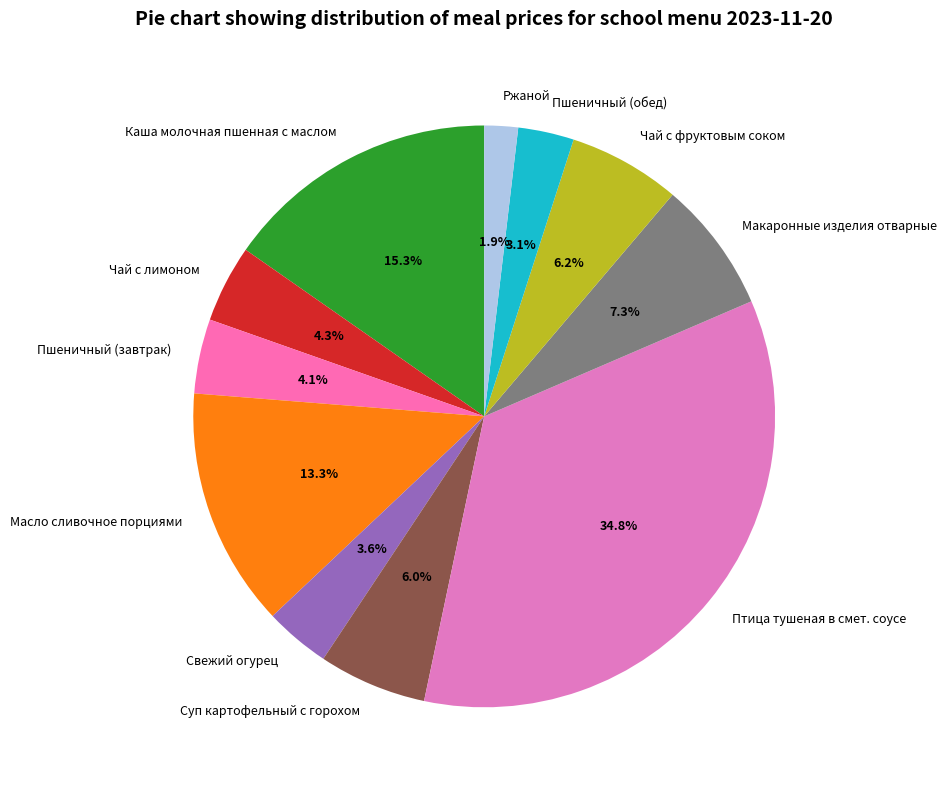

The Суп картофельный с горохом slice represents 14% of the pie. True or false?

False